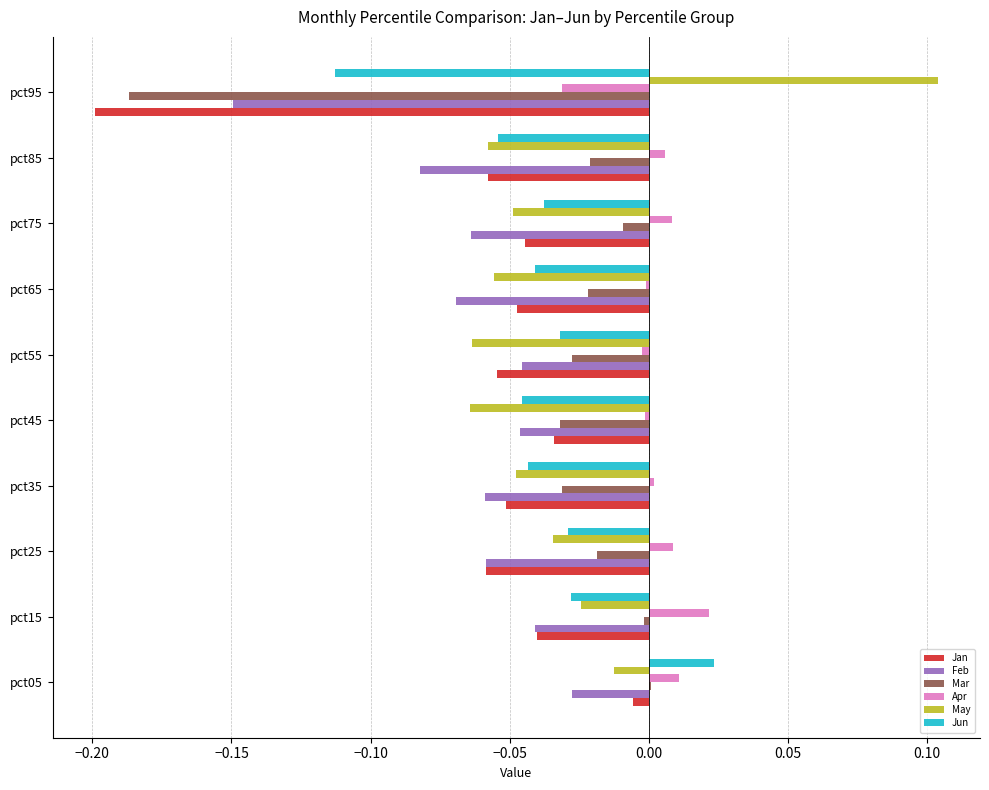

The value of Jan at pct25 is -0.0. True or false?

False